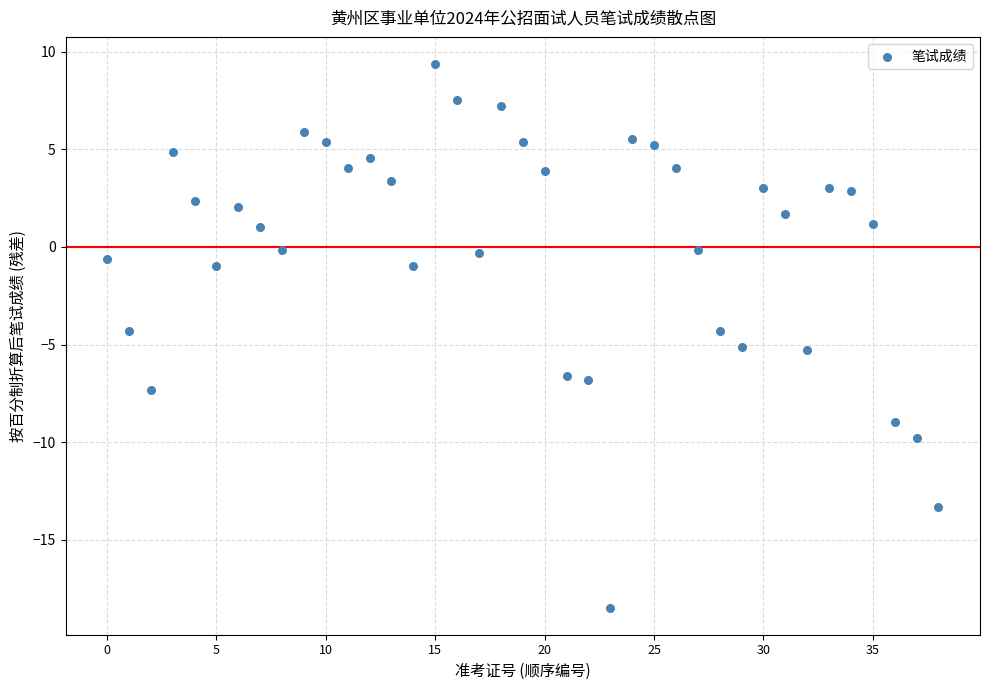

What is the range of Y values (max minus min)?

27.8